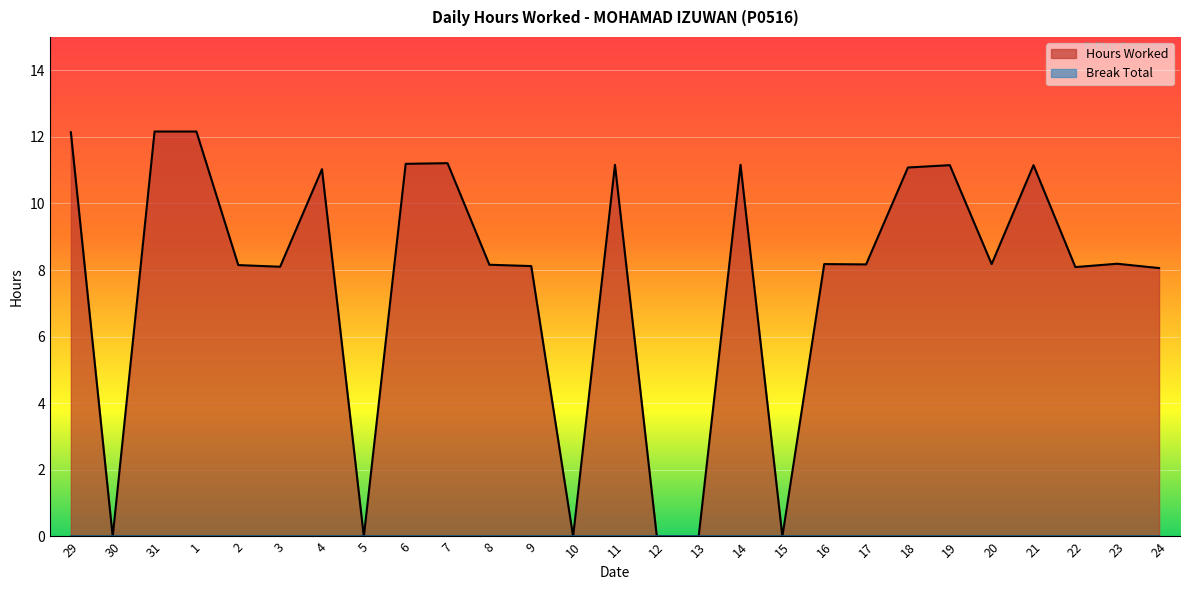

How many interior local valleys (lower than both neighbors) does the data have?

8